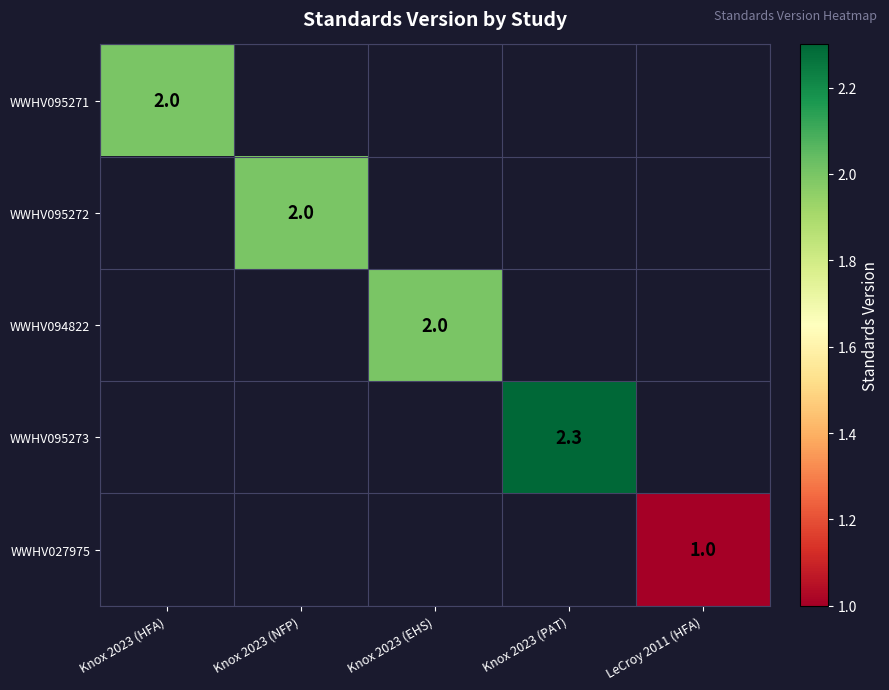

The WWHV095272 series shows 2.0 at Knox 2023 (NFP). True or false?

True